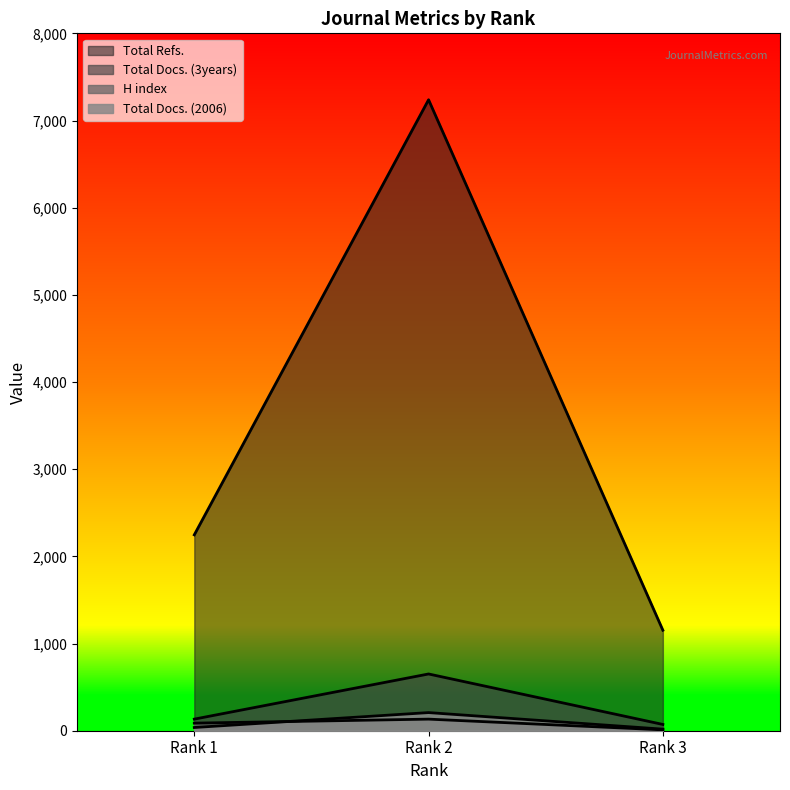

Does the chart have visible grid lines?

No